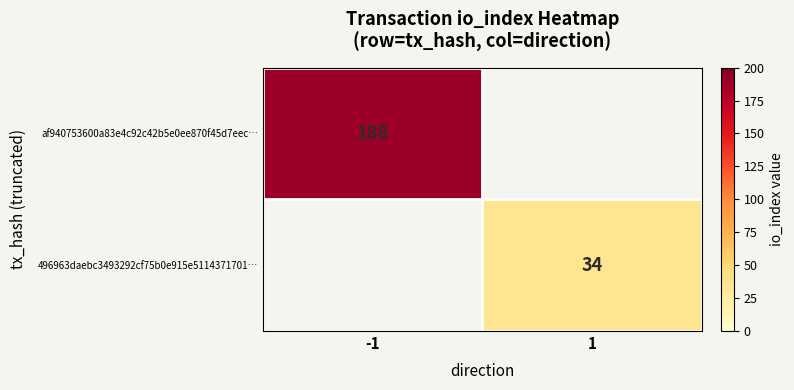

Which category has the lowest value across all series?

1